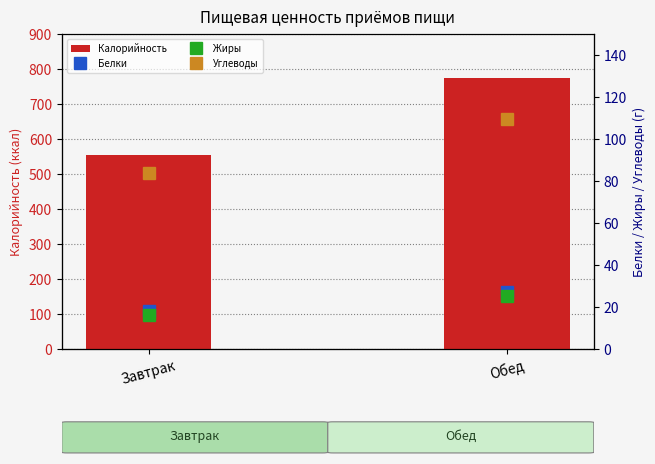

Reading left to right, extract all data points from this chart.

Калорийность: Завтрак=553.3	Обед=772.9
Белки: Завтрак=18.2	Обед=26.9
Жиры: Завтрак=16.2	Обед=25.4
Углеводы: Завтрак=83.7	Обед=109.6